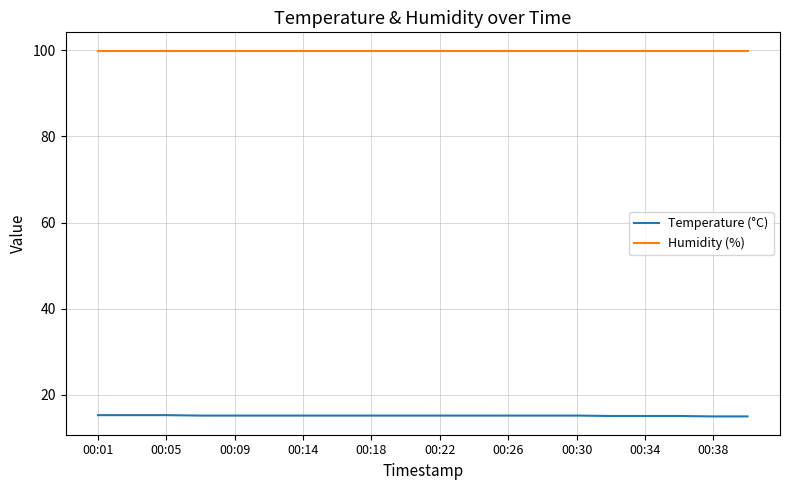

True or false: Temperature (°C) and Humidity (%) intersect in this chart.

False